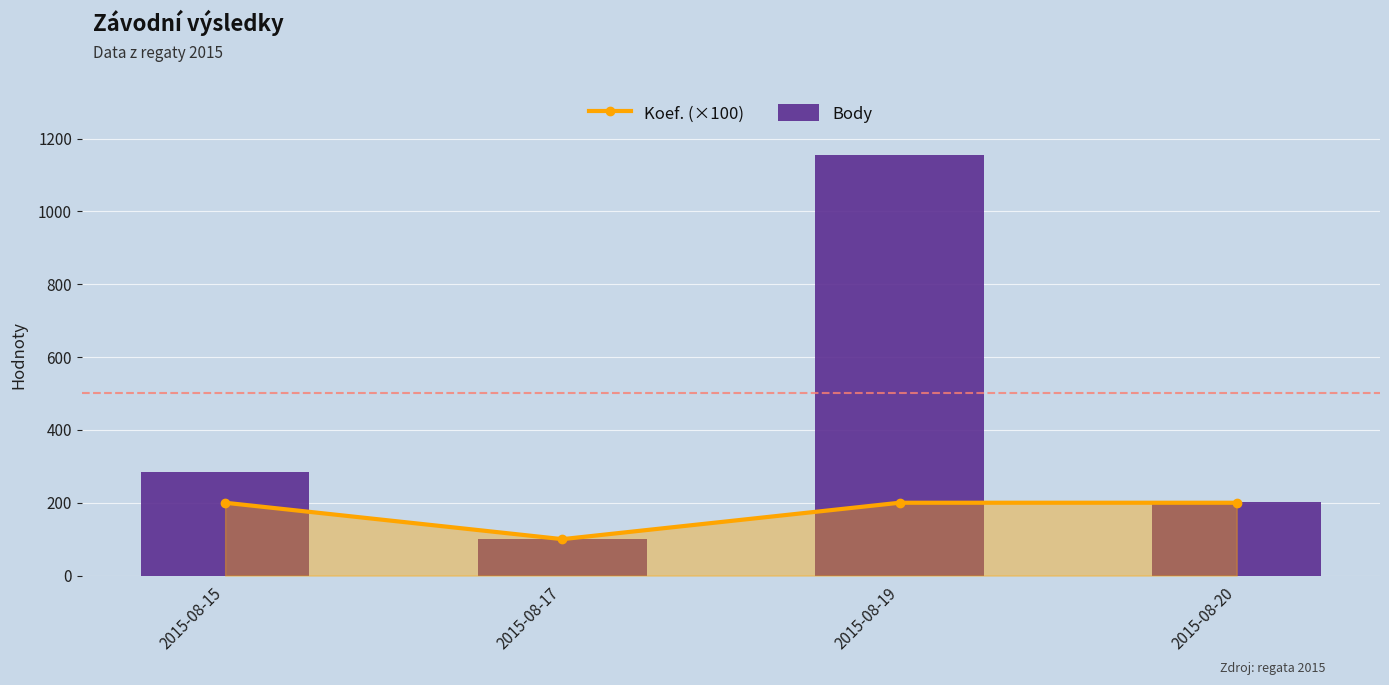

Which has a higher value, 2015-08-19 or 2015-08-17?

2015-08-19